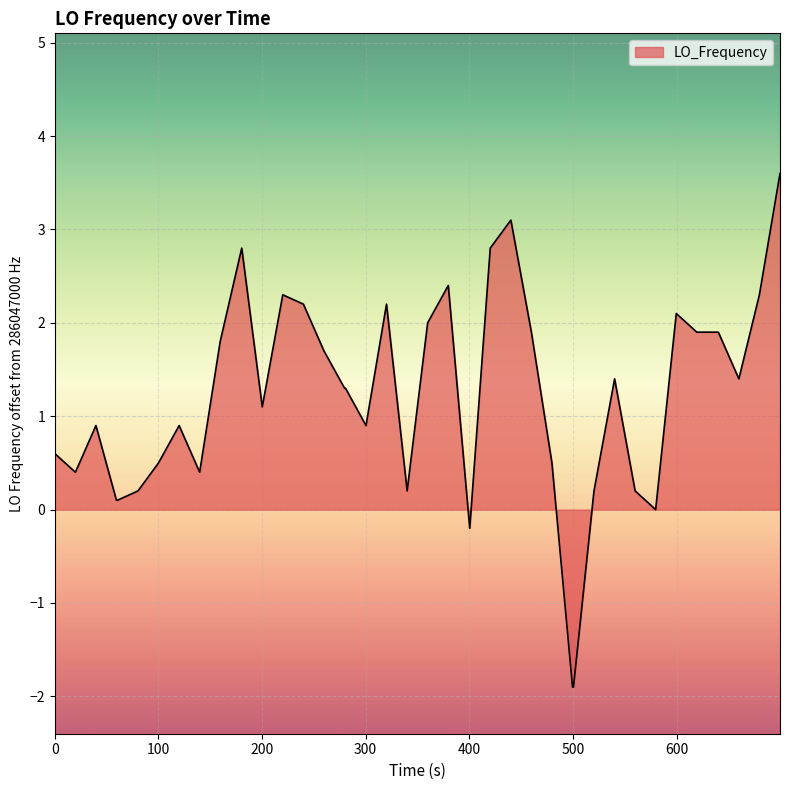

Does the chart display data point markers on the line(s)?

No